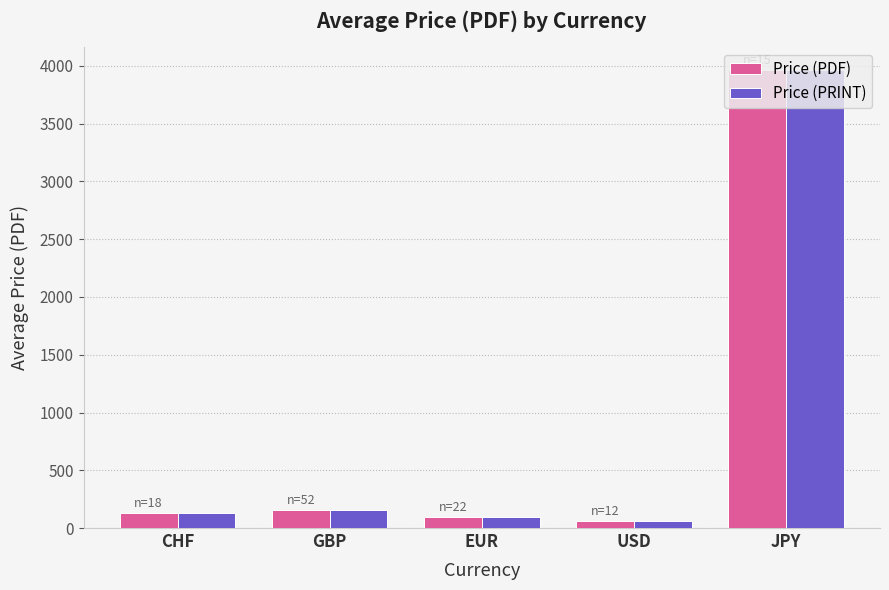

Is the value of Price (PDF) at JPY greater than the value of Price (PRINT) at USD?

Yes